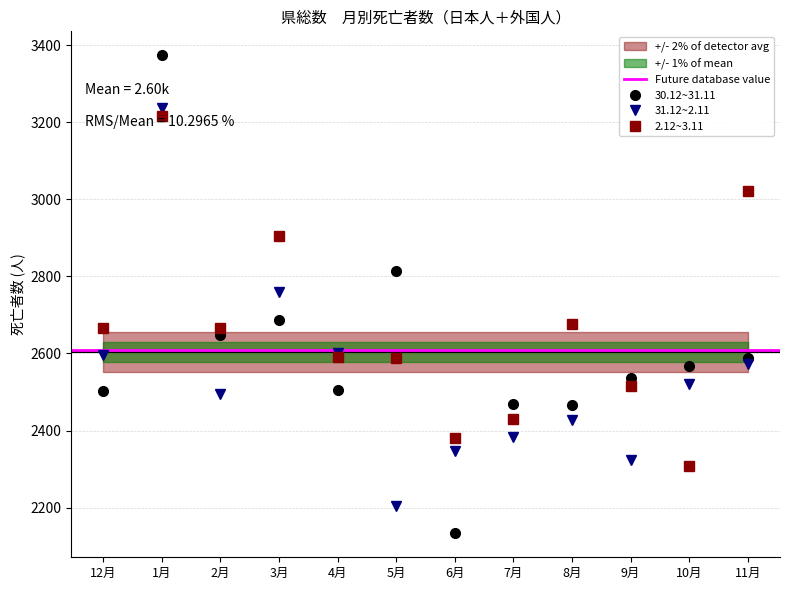

Is it true that 31.12~2.11 equals 2203 at 5月?

True